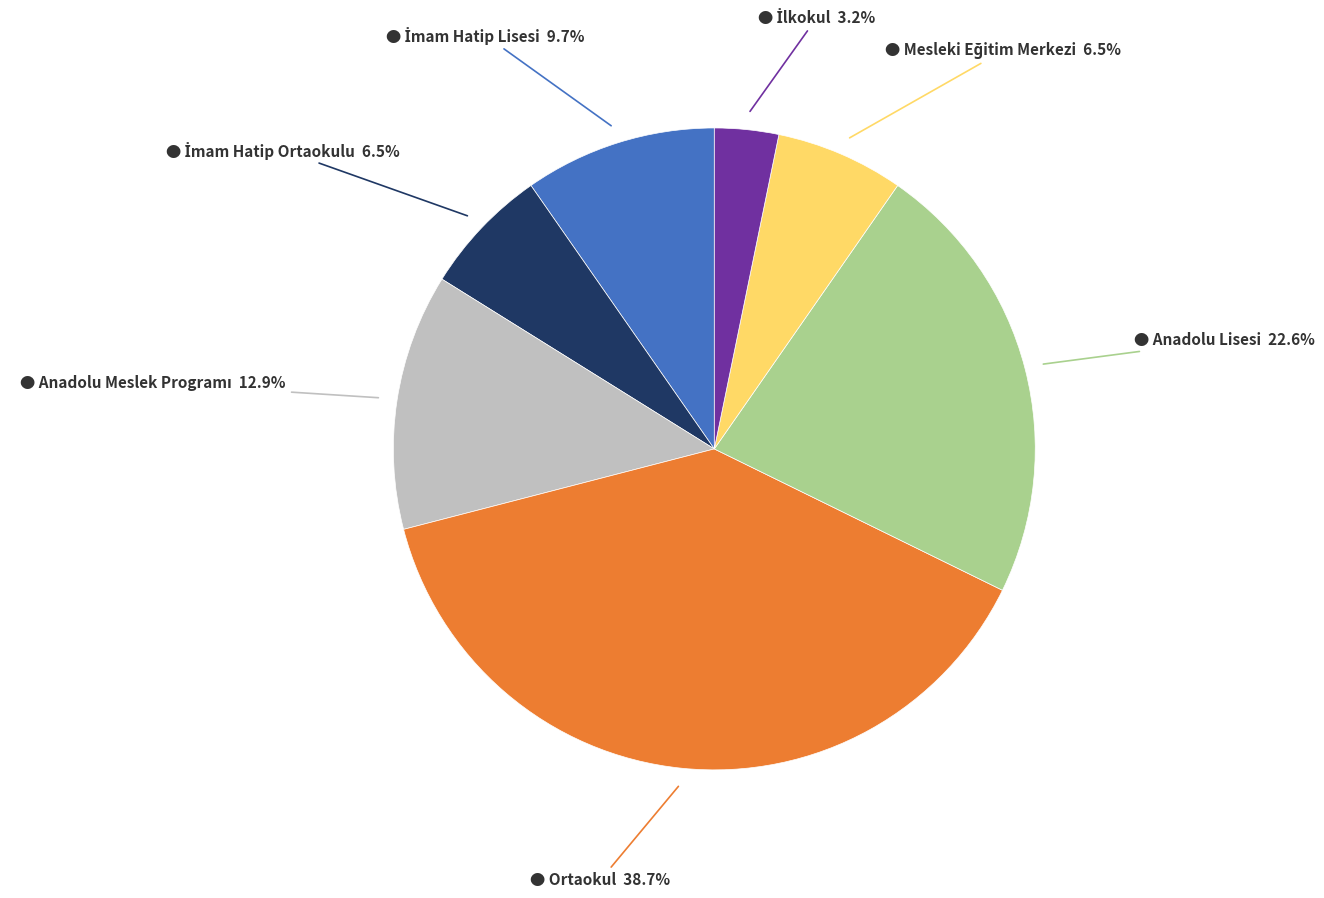

Does any single category account for the majority?

No